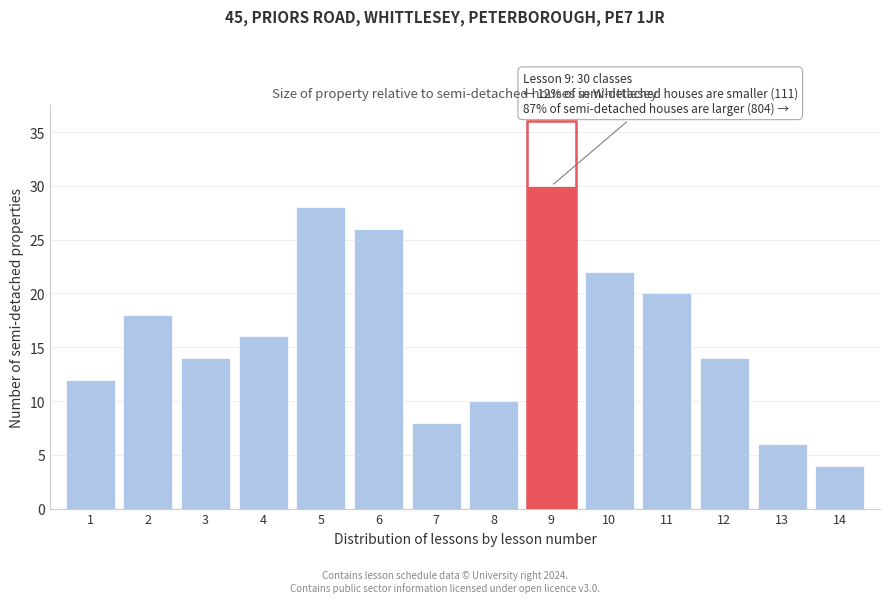

Reading left to right, list all the values displayed in this chart.

1=12	2=18	3=14	4=16	5=28	6=26	7=8	8=10	9=30	10=22	11=20	12=14	13=6	14=4